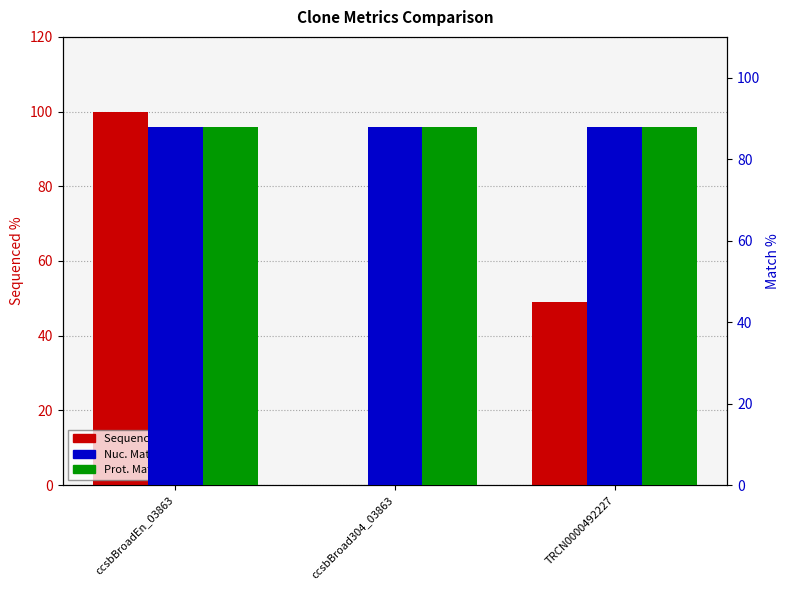

At which label is Nuc. Match % closest to 87?

ccsbBroadEn_03863